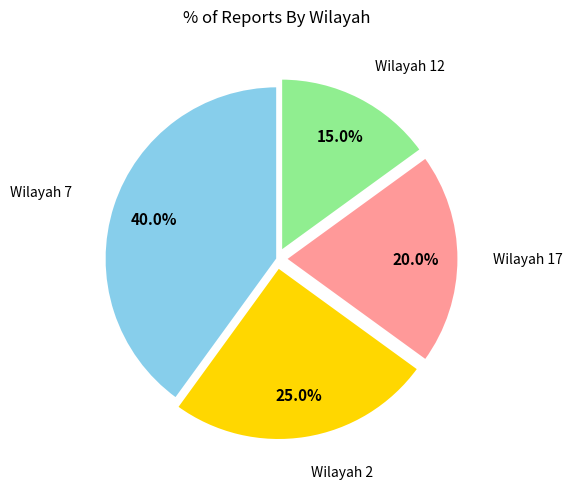

Is there any slice that represents more than half of the pie?

No